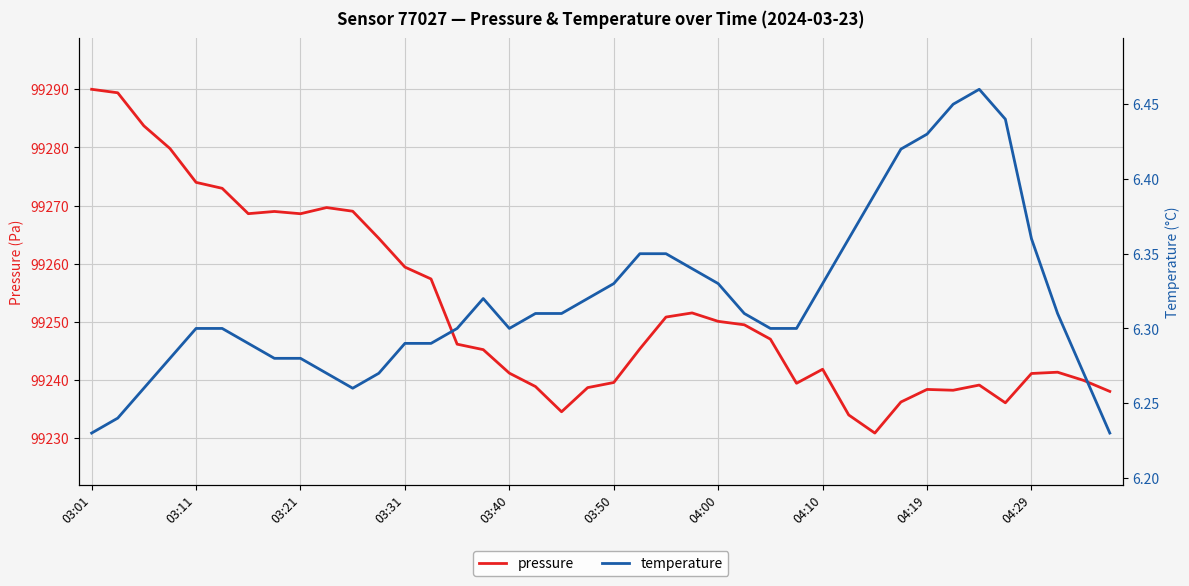

What is the difference between the maximum and minimum values in the pressure series?

59.1